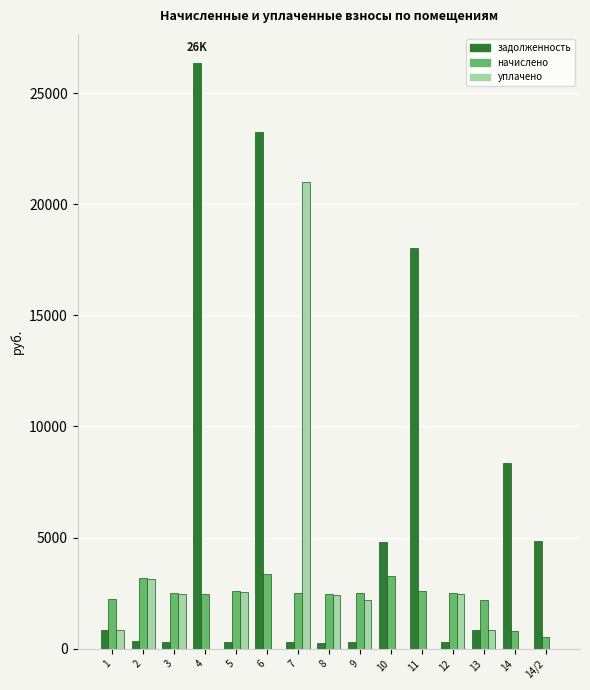

How many distinct data groups are displayed?

3